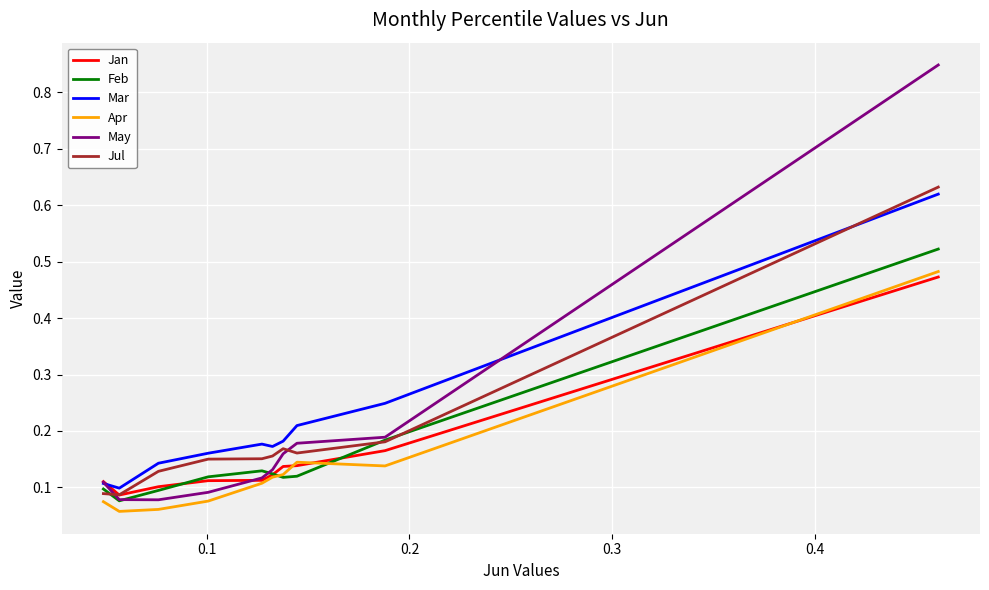

Which series has the largest range (max minus min)?

May